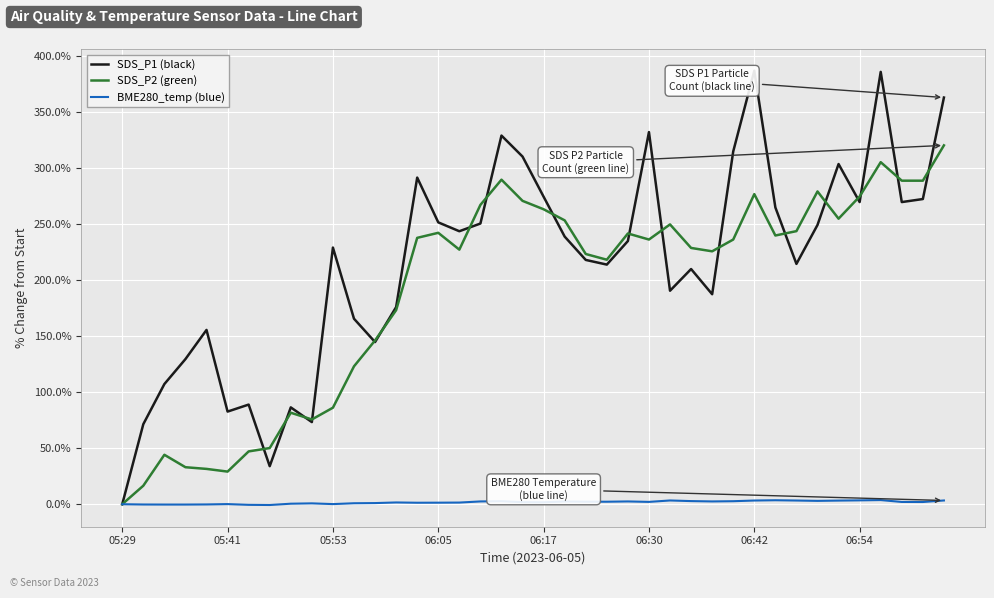

What is the difference between the maximum and minimum values in the BME280_temp (blue) series?

4.4